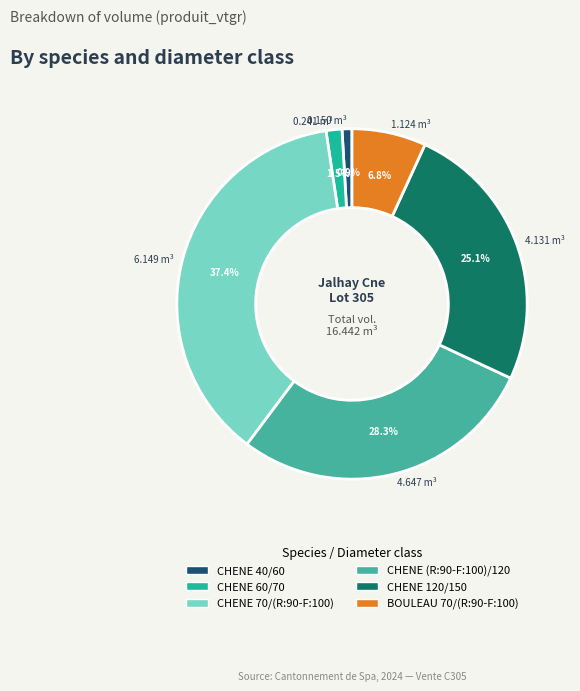

To the nearest percent, what portion does CHENE 120/150 represent?

25%